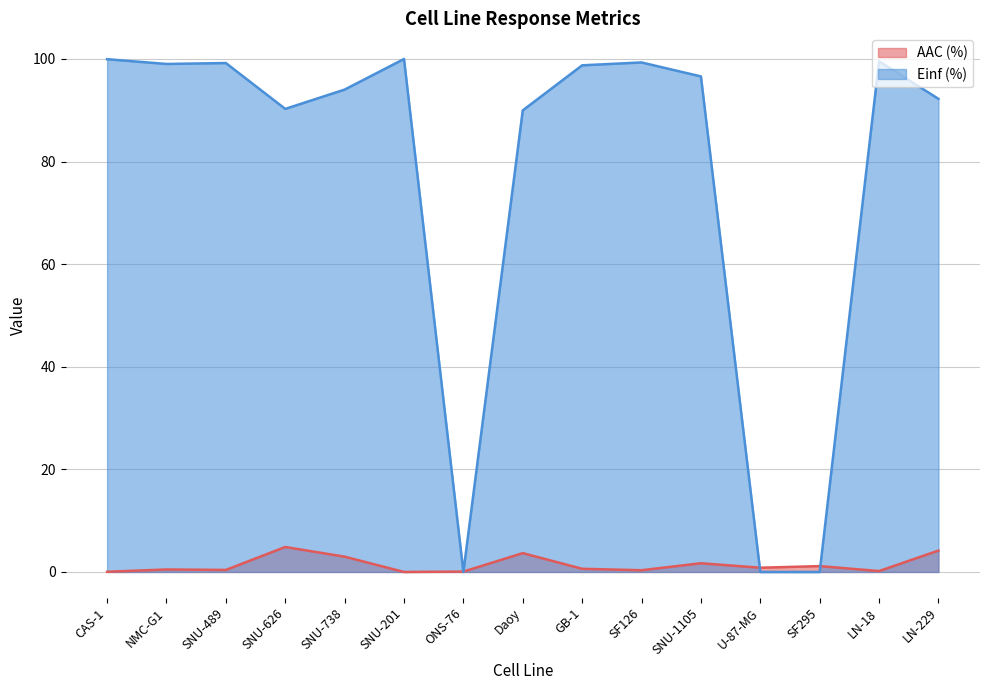

Count the number of data series in this chart.

2